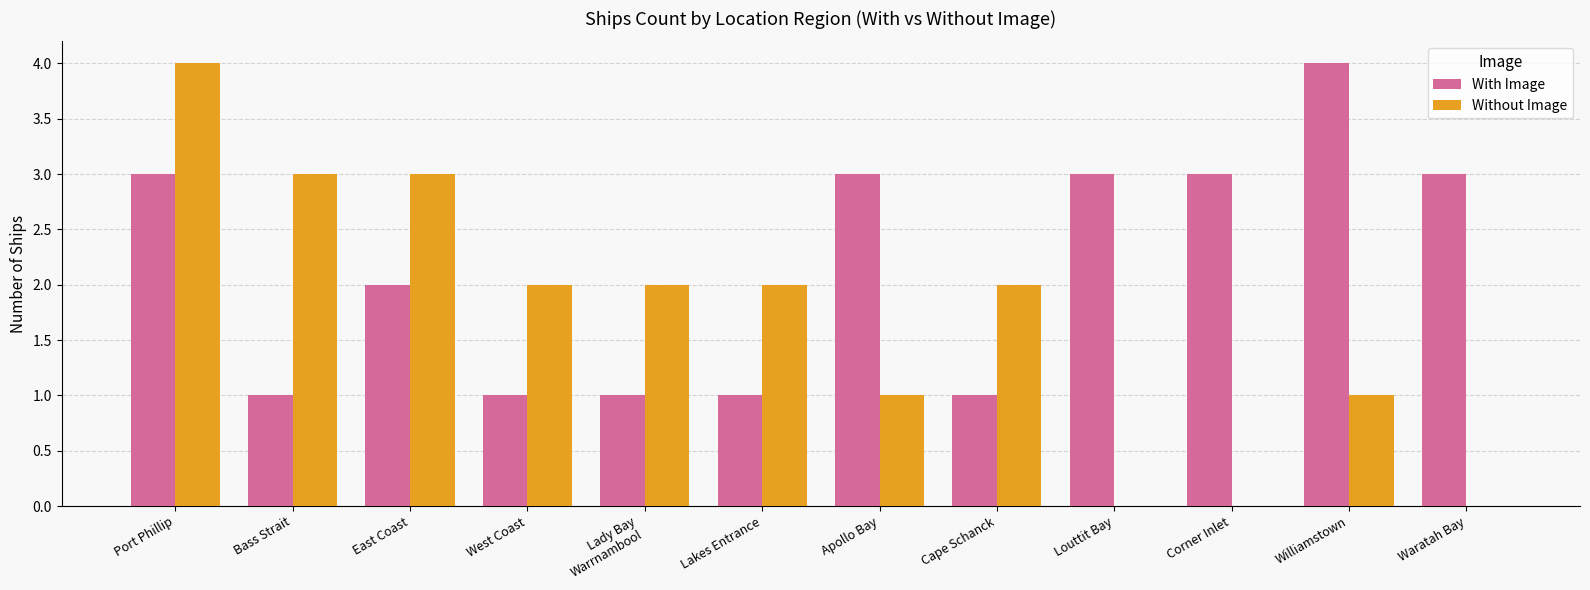

At which label does Without Image reach its peak?

Port Phillip